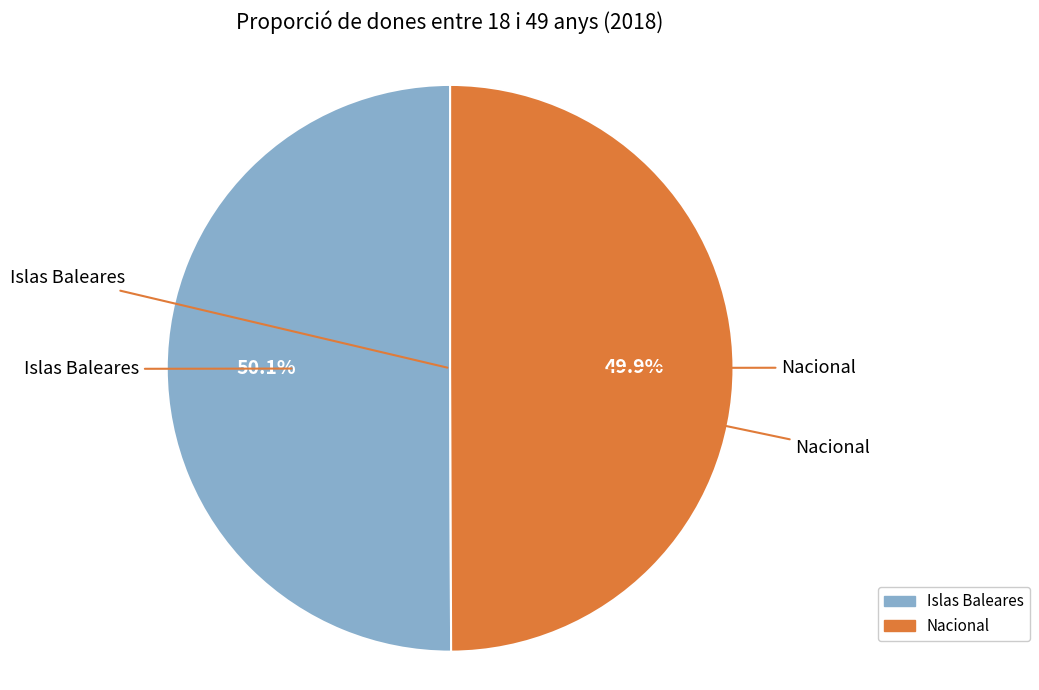

To the nearest percent, what percentage of the pie is Nacional?

50%